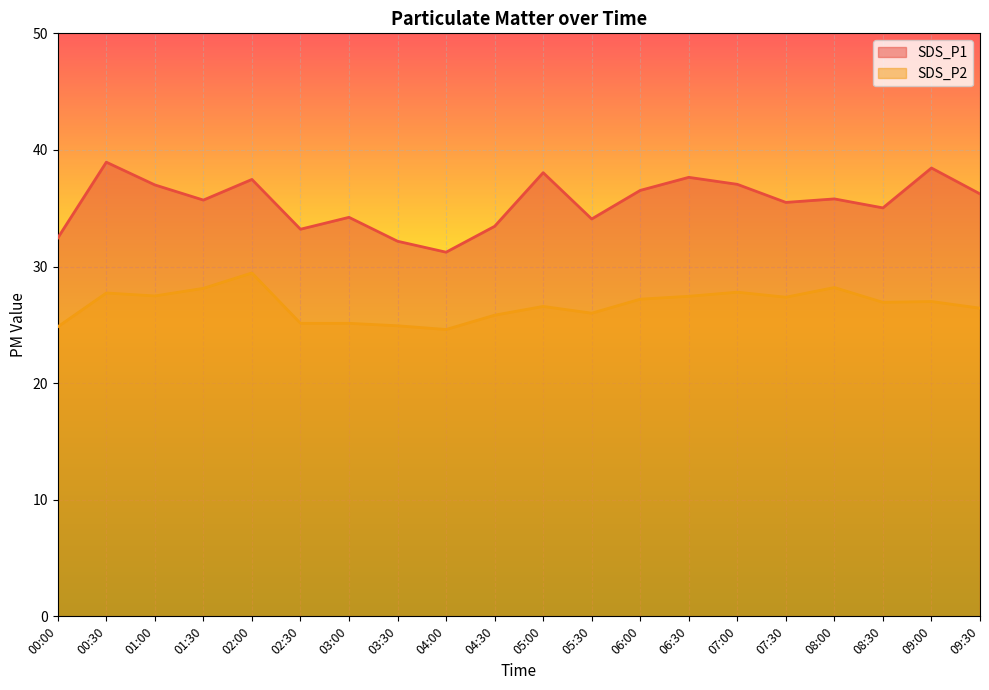

Does the chart display data point markers on the line(s)?

No